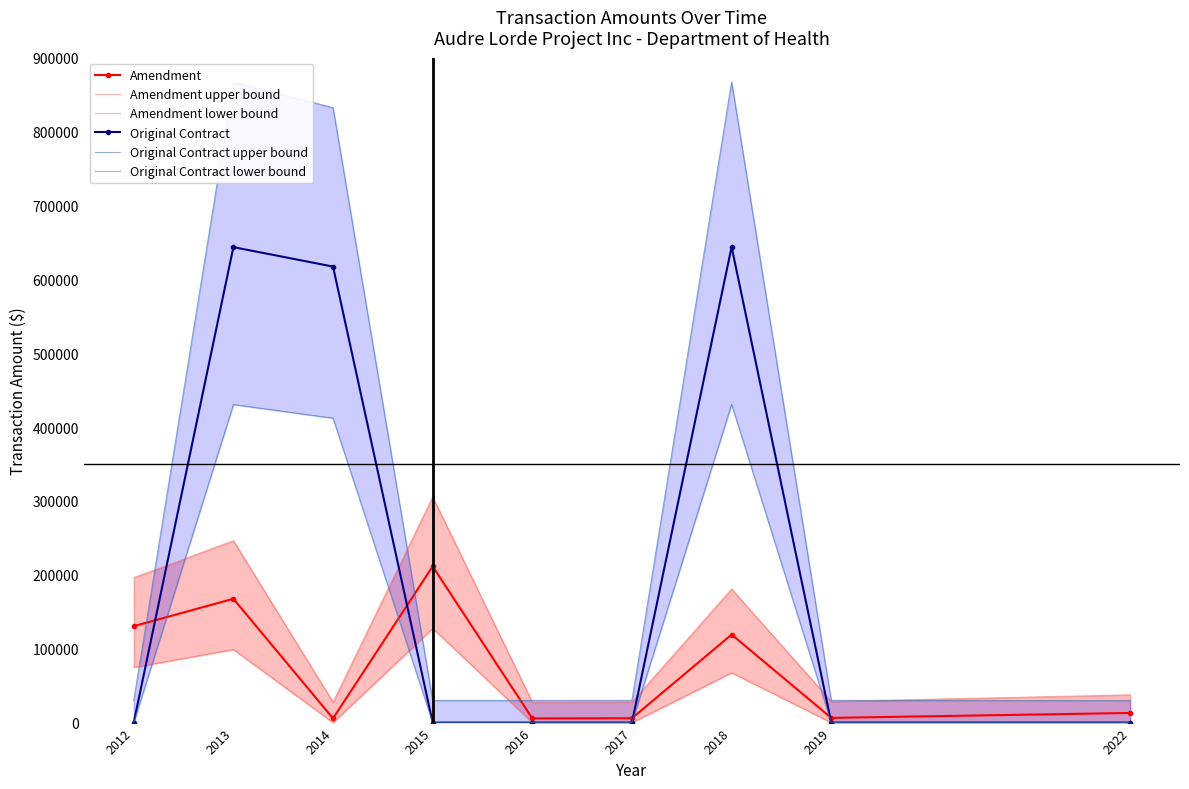

Reading left to right, extract all data points from this chart.

Amendment: 130481.0	167608.0	5680.0	211460.0	5680.0	5879.0	119141.0	6377.0	13020.0
Amendment upper bound: 196149.4	246270.8	27668.0	305471.0	27668.0	27936.7	180840.4	28609.0	37577.0
Amendment lower bound: 74812.7	98945.2	0.0	127449.0	0.0	0.0	67441.7	0.0	0.0
Original Contract: 0.0	643575.0	617245.0	0.0	0.0	0.0	643995.0	0.0	0.0
Original Contract upper bound: 30000.0	866647.5	832418.5	30000.0	30000.0	30000.0	867193.5	30000.0	30000.0
Original Contract lower bound: 0.0	430502.5	412071.5	0.0	0.0	0.0	430796.5	0.0	0.0